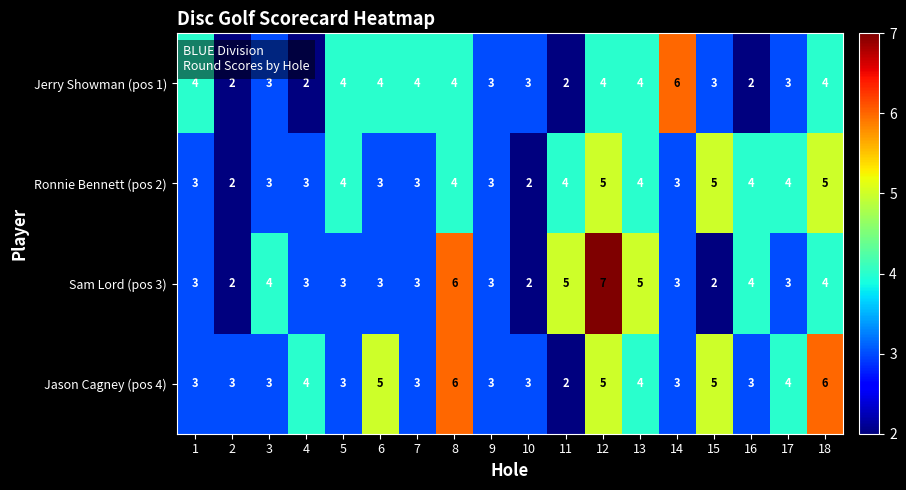

The value of Ronnie Bennett (pos 2) at 4 is 3. True or false?

True